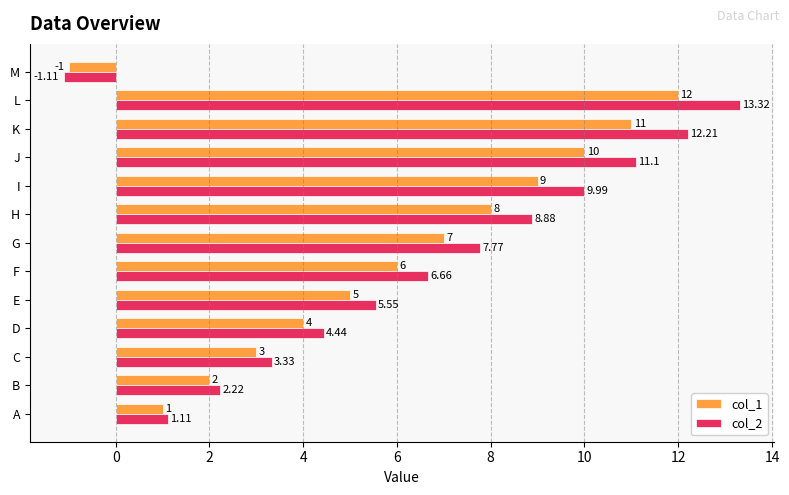

At which category is the sum across all series the highest?

L